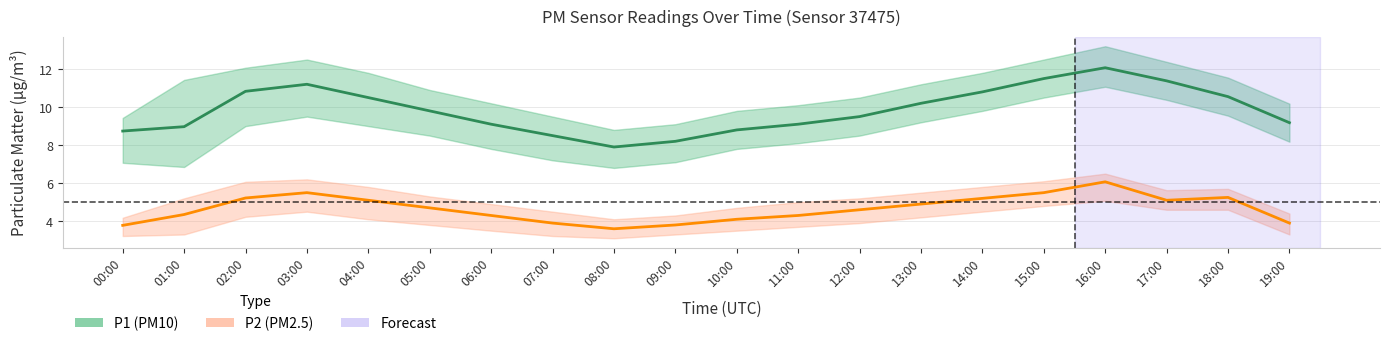

The P2 (PM2.5) series shows 3.6 at 08:00. True or false?

True